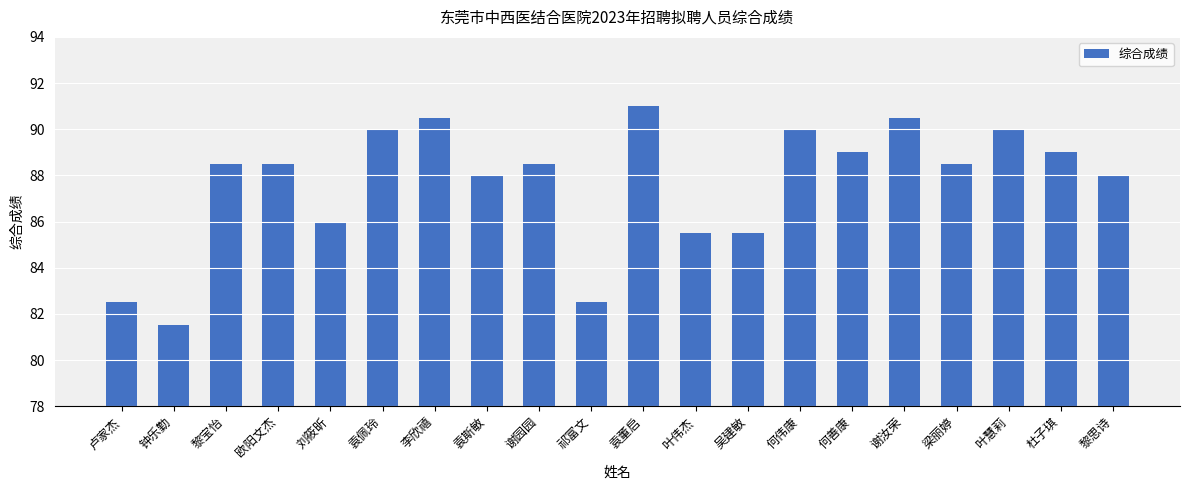

True or false: the data shows 91.0 at 袁董启.

True